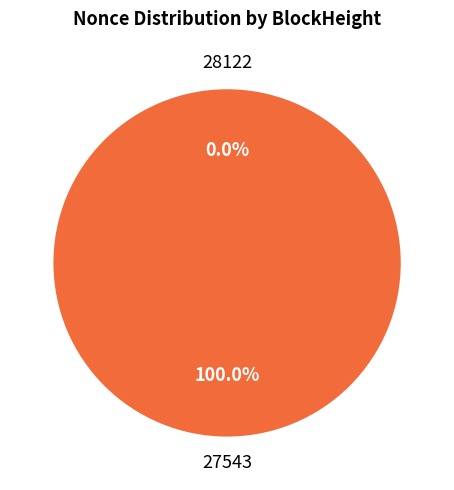

To the nearest percent, what is the combined percentage of 27543 and 28122?

100%